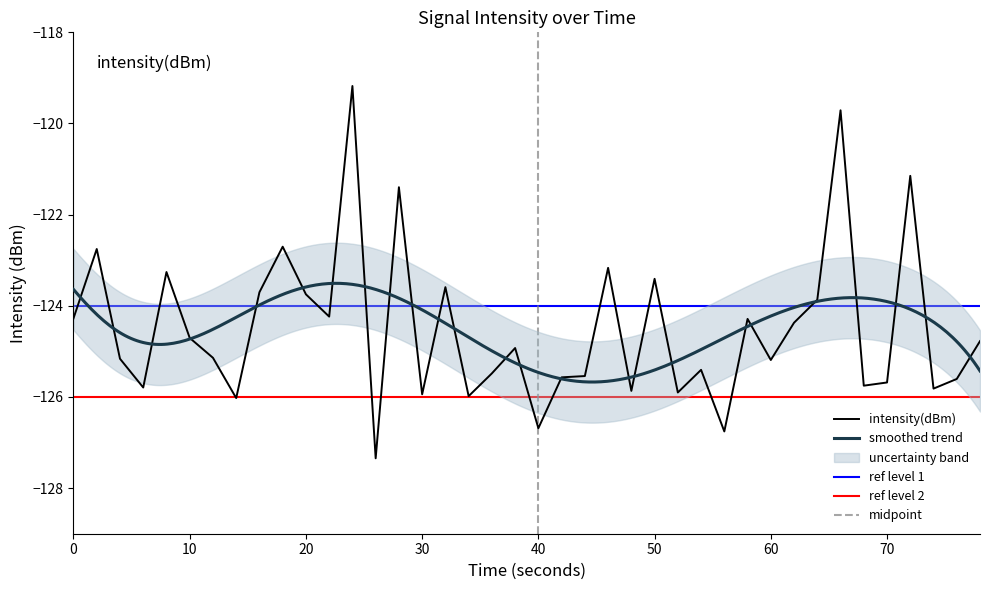

At which category does the chart reach its minimum across all series?

13